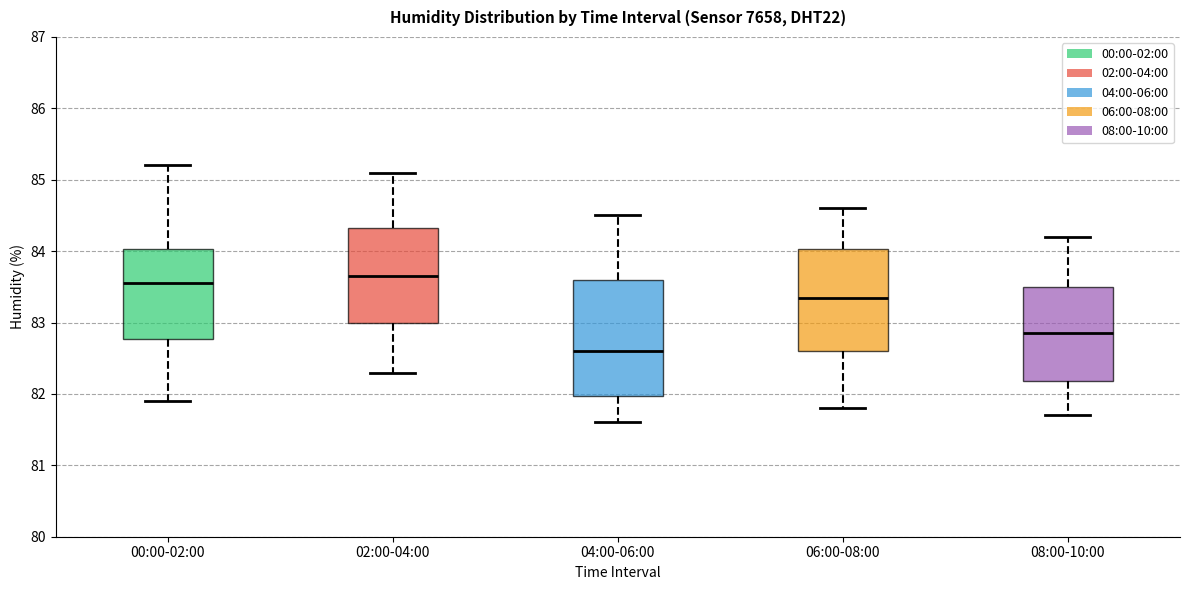

Where is the upper edge of the box for 04:00-06:00 on the y-axis? The values are not printed on the chart, so give them approximately, as read against the axis.

83.6